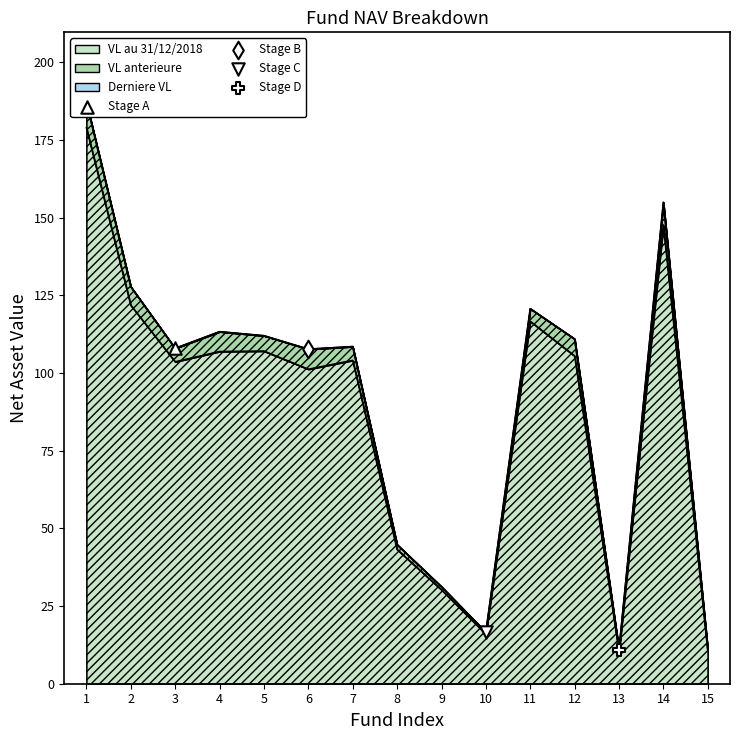

At how many categories does at least one series exceed 22?

12